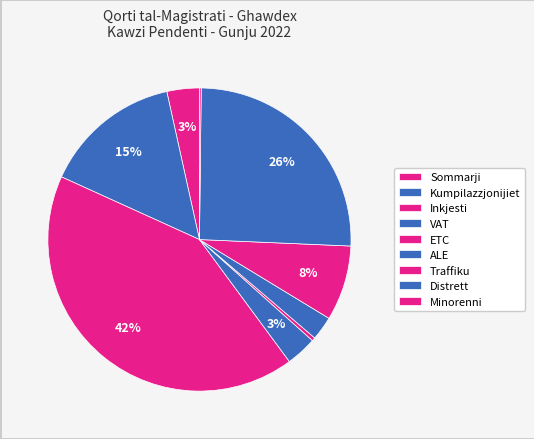

How many slices are in this pie chart?

9